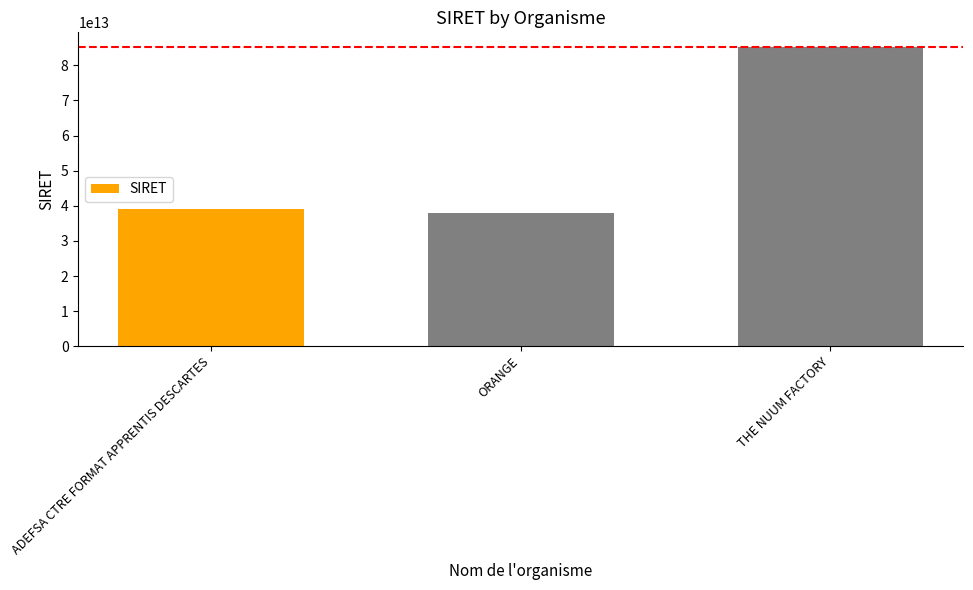

Rank the categories by value from lowest to highest.

ORANGE, ADEFSA CTRE FORMAT APPRENTIS DESCARTES, THE NUUM FACTORY